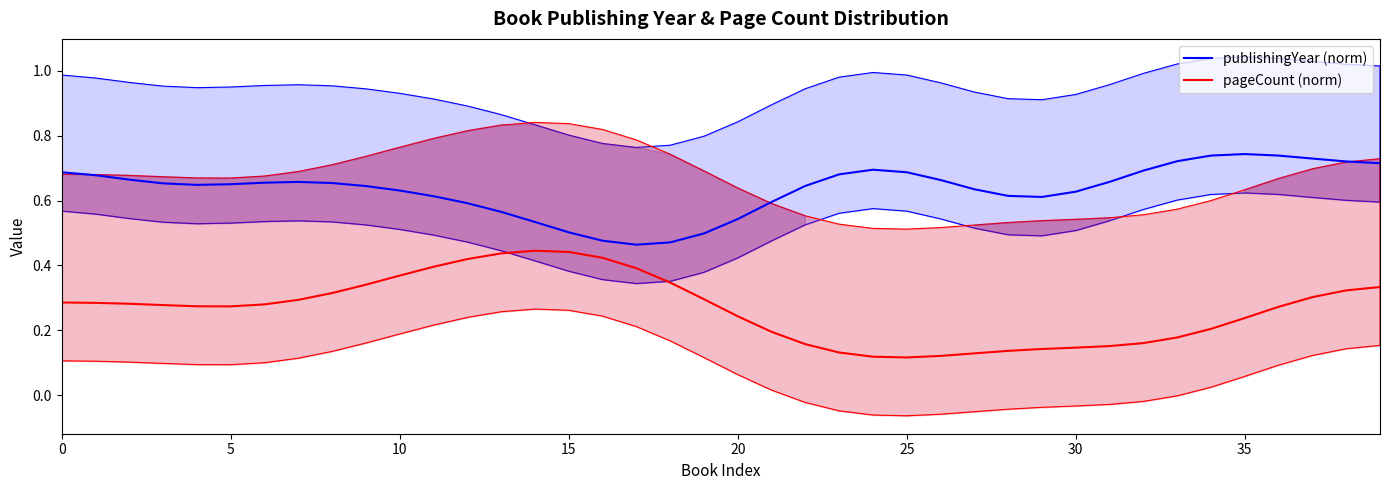

At which category is the sum across all series the highest?

39